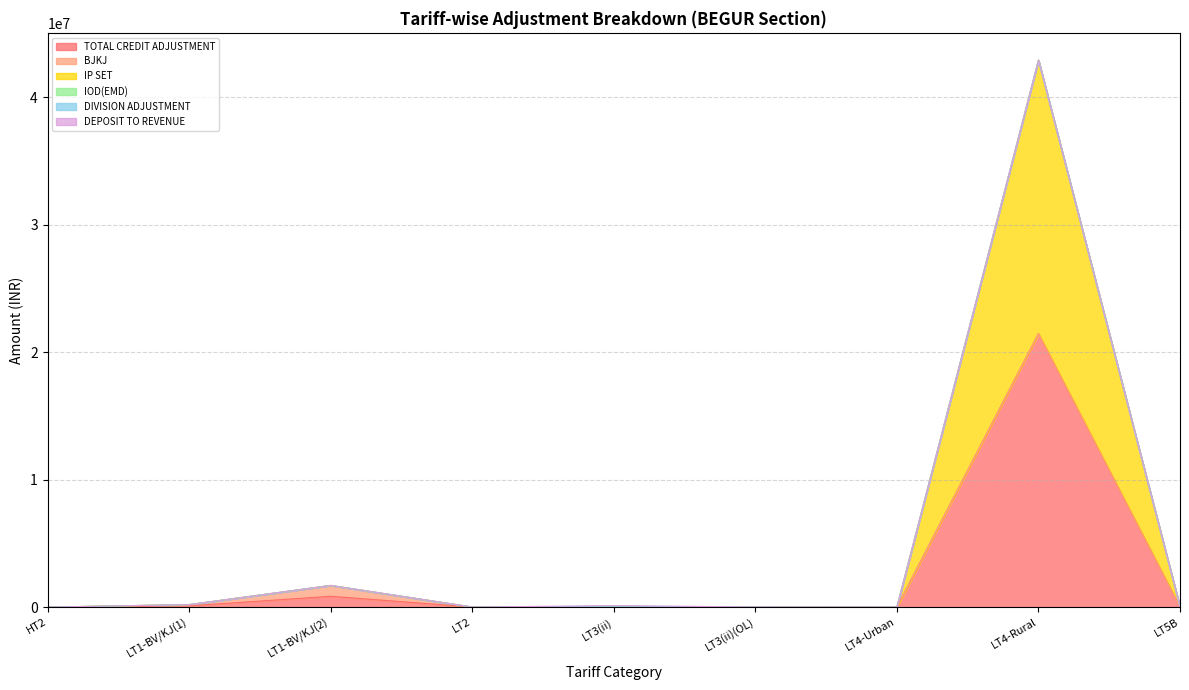

Does the chart display data point markers on the line(s)?

No